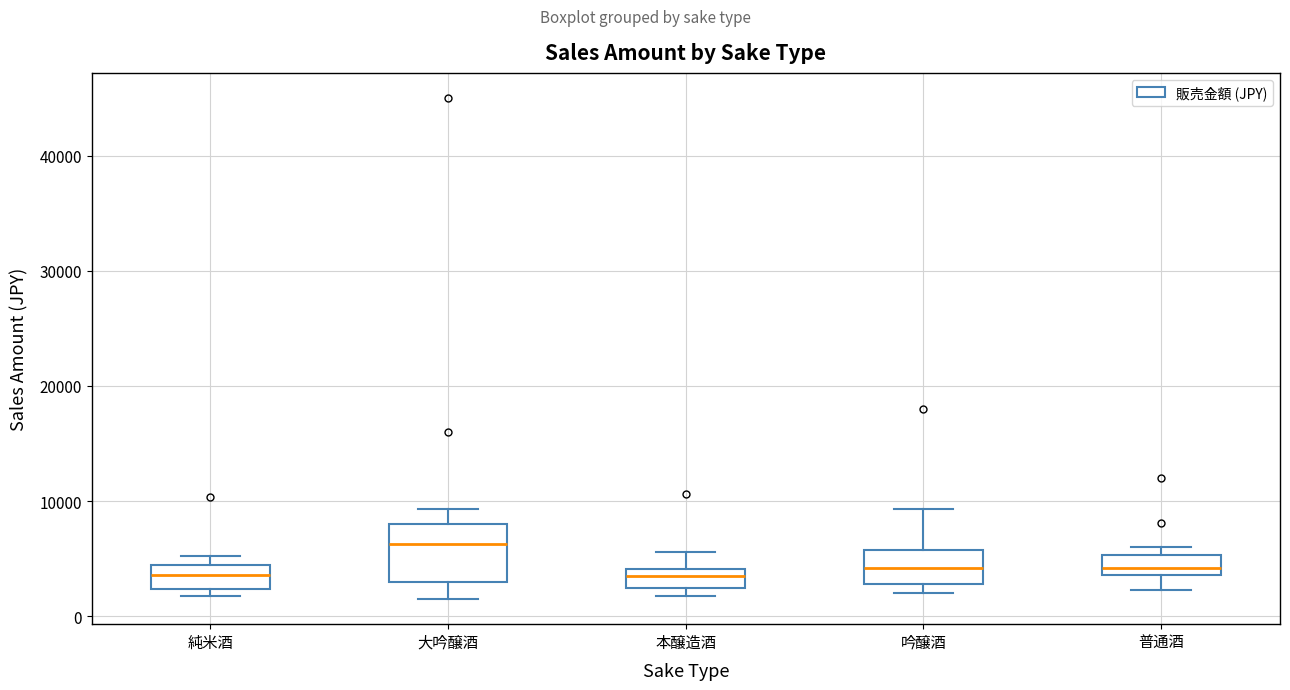

Reading left to right, read every box against the y-axis: the position of its median line, the range the box covers, and the ends of its whiskers. The values are not printed on the chart, so give them approximately, as read against the axis.

純米酒: median 4000, box 2000 to 5000, whiskers 2000 (just below the box's lower edge) to 5000 (just above the box's upper edge)
大吟醸酒: median 6000, box 3000 to 8000, whiskers 2000 to 9000
本醸造酒: median 4000 (inside the box), box 3000 to 4000, whiskers 2000 to 6000
吟醸酒: median 4000, box 3000 to 6000, whiskers 2000 to 9000
普通酒: median 4000 (inside the box), box 4000 to 5000, whiskers 2000 to 6000